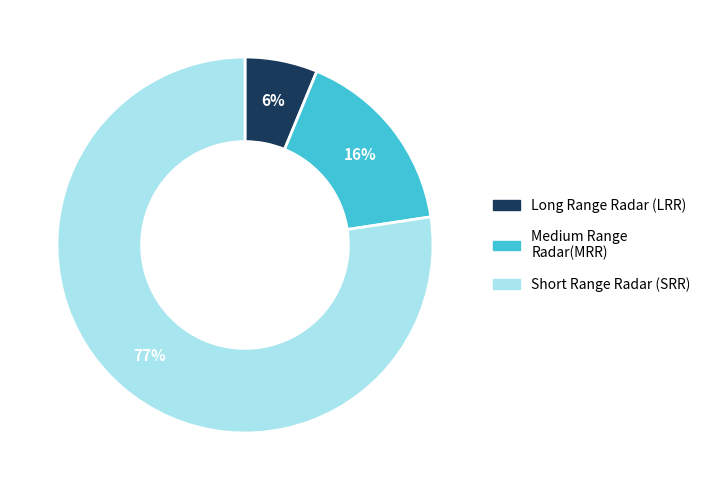

Is there any slice that represents more than half of the pie?

Yes